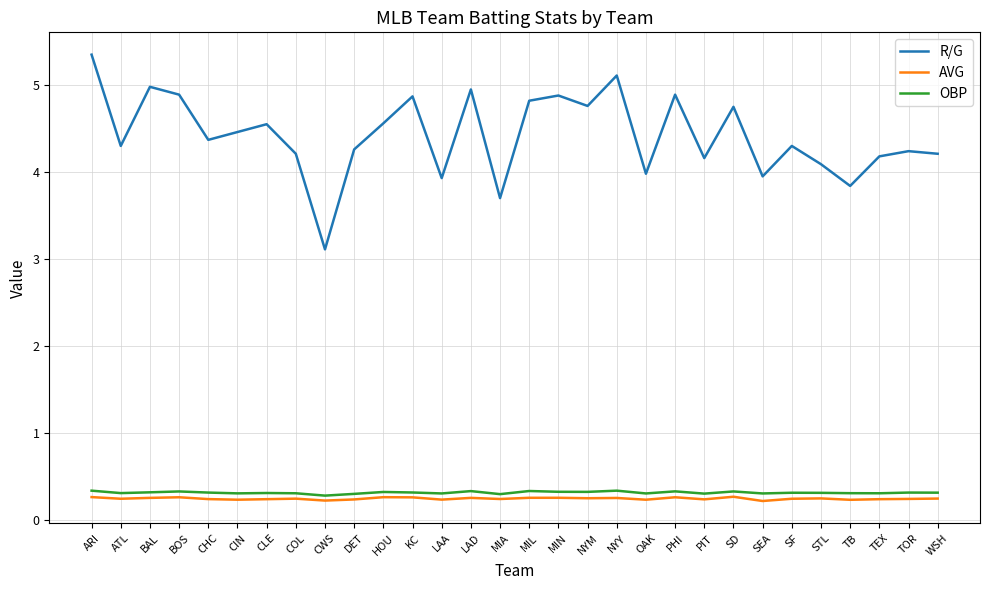

What are all the series names shown in the legend?

R/G, AVG, OBP